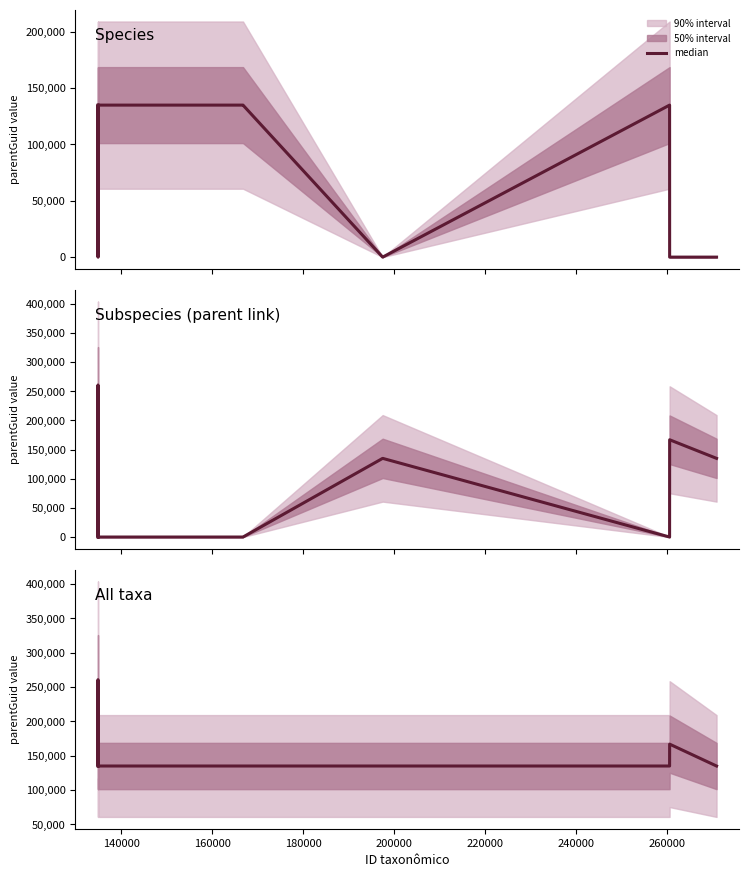

What is the value of the 1st point from the left?

134912